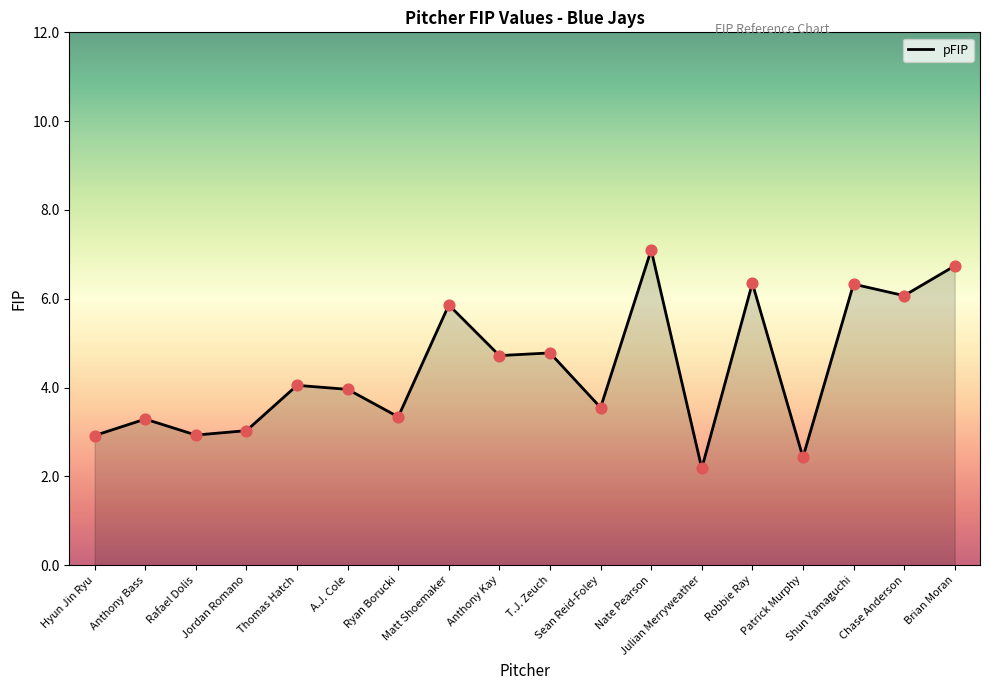

Which has a higher value, Patrick Murphy or Jordan Romano?

Jordan Romano